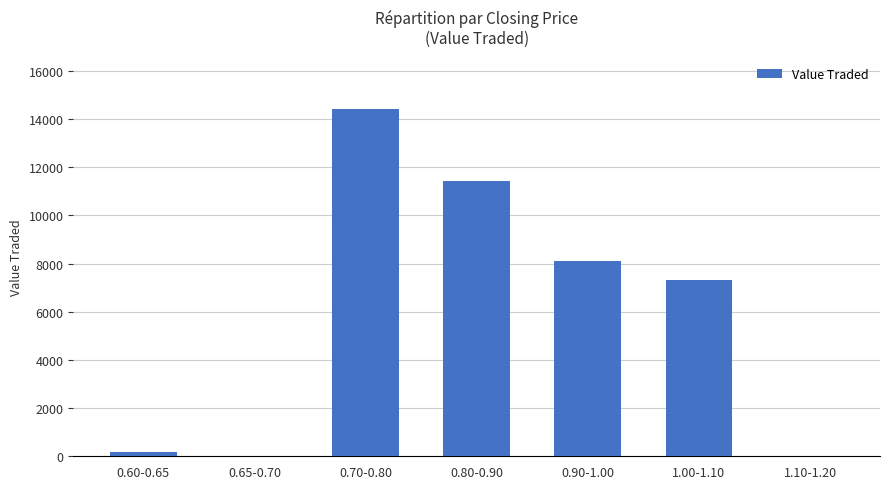

The value at 0.90-1.00 is 8099. True or false?

True